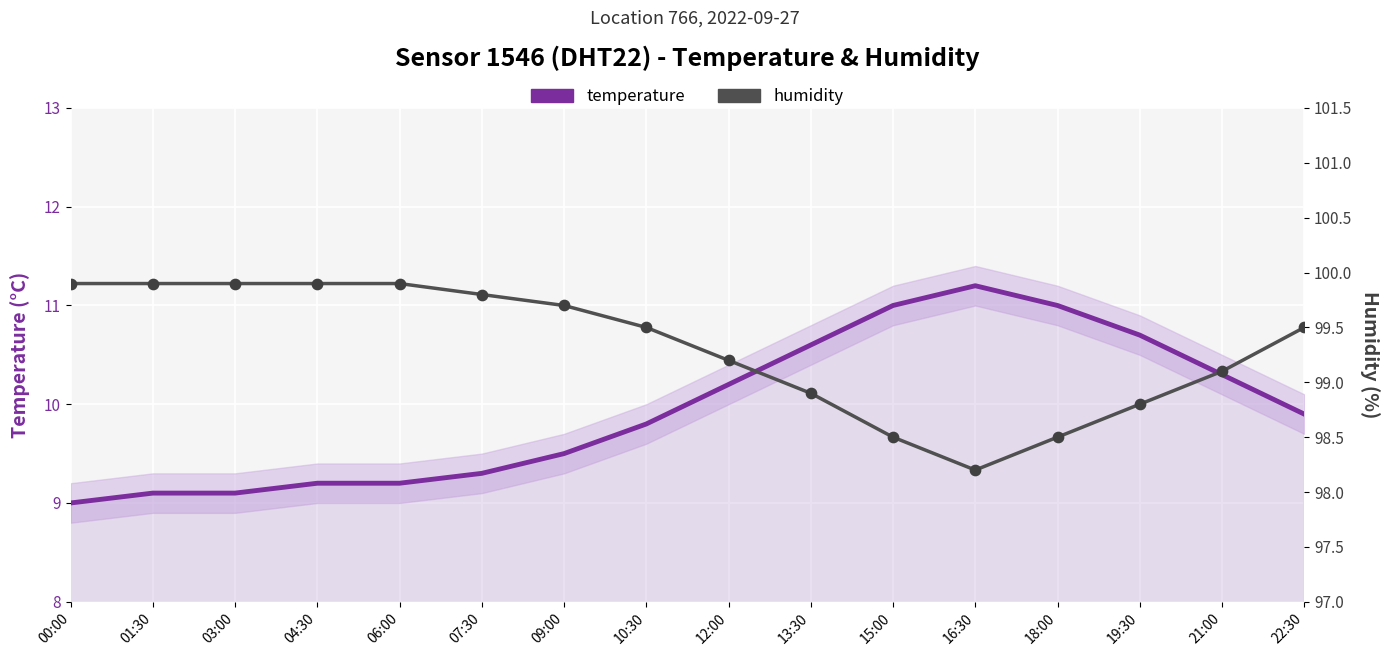

Which series contains the lowest Y value?

temperature